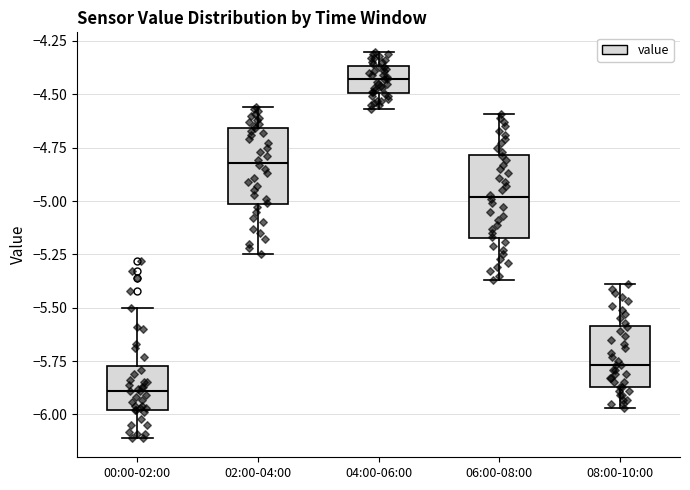

Reading left to right, read every box against the y-axis: the position of its median line, the range the box covers, and the ends of its whiskers. The values are not printed on the chart, so give them approximately, as read against the axis.

00:00-02:00: median -5.90, box -6.00 to -5.75, whiskers -6.10 to -5.50
02:00-04:00: median -4.80, box -5.00 to -4.65, whiskers -5.25 to -4.55
04:00-06:00: median -4.45, box -4.50 to -4.35, whiskers -4.55 to -4.30
06:00-08:00: median -5.00, box -5.15 to -4.80, whiskers -5.35 to -4.60
08:00-10:00: median -5.75, box -5.85 to -5.60, whiskers -5.95 to -5.40